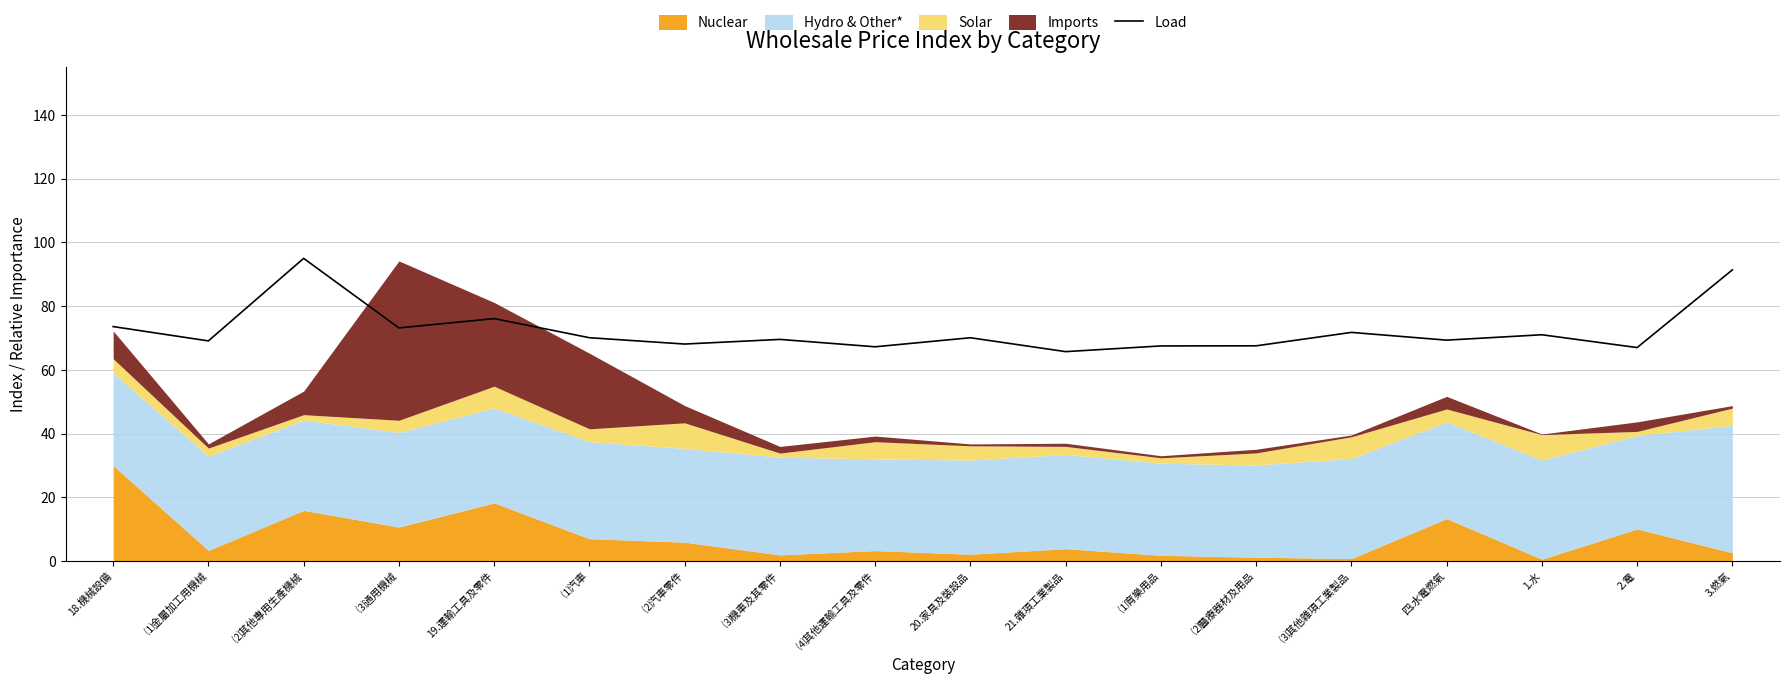

How many points are higher than both their immediate neighbors (excluding endpoints)?

6